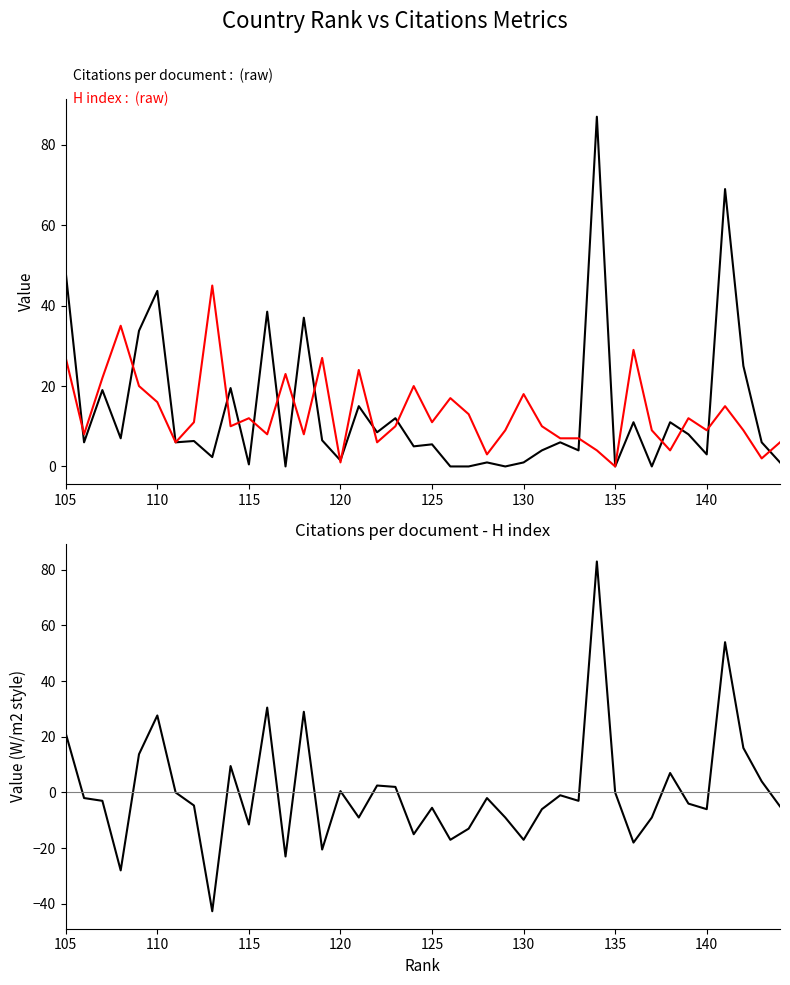

What are all the series names shown in the legend?

Citations per document, H index, Difference